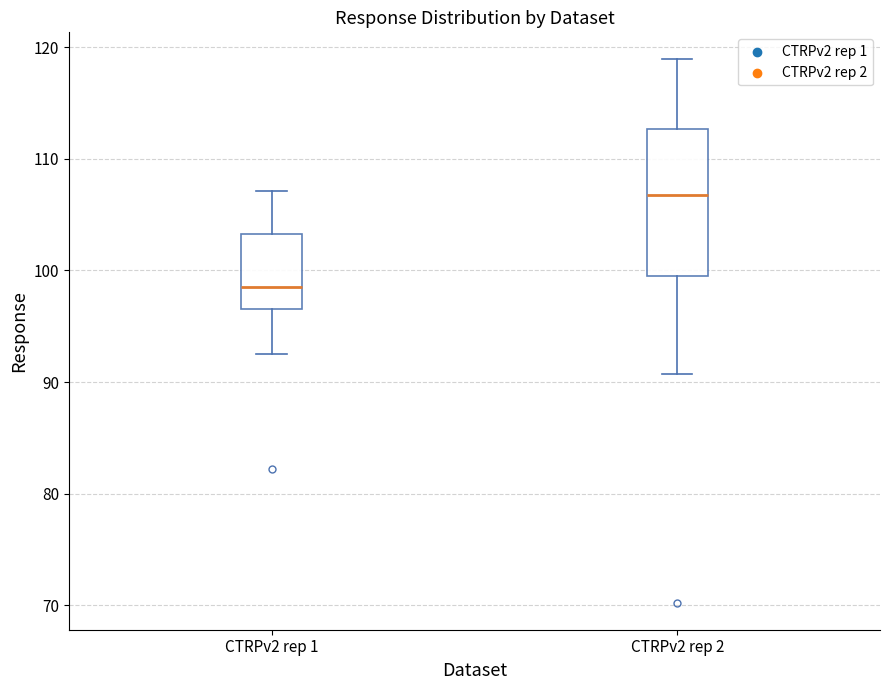

Reading left to right, read every box against the y-axis: the position of its median line, the range the box covers, and the ends of its whiskers. The values are not printed on the chart, so give them approximately, as read against the axis.

CTRPv2 rep 1: median 99, box 97 to 103, whiskers 93 to 107
CTRPv2 rep 2: median 107, box 100 to 113, whiskers 91 to 119